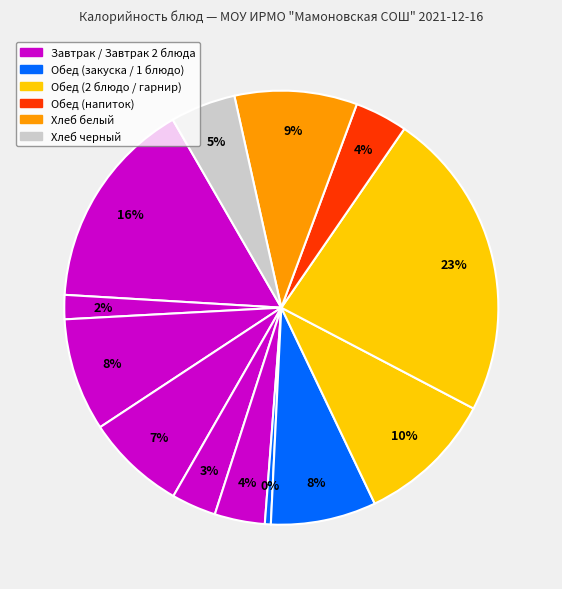

How many segments does this pie chart have?

13